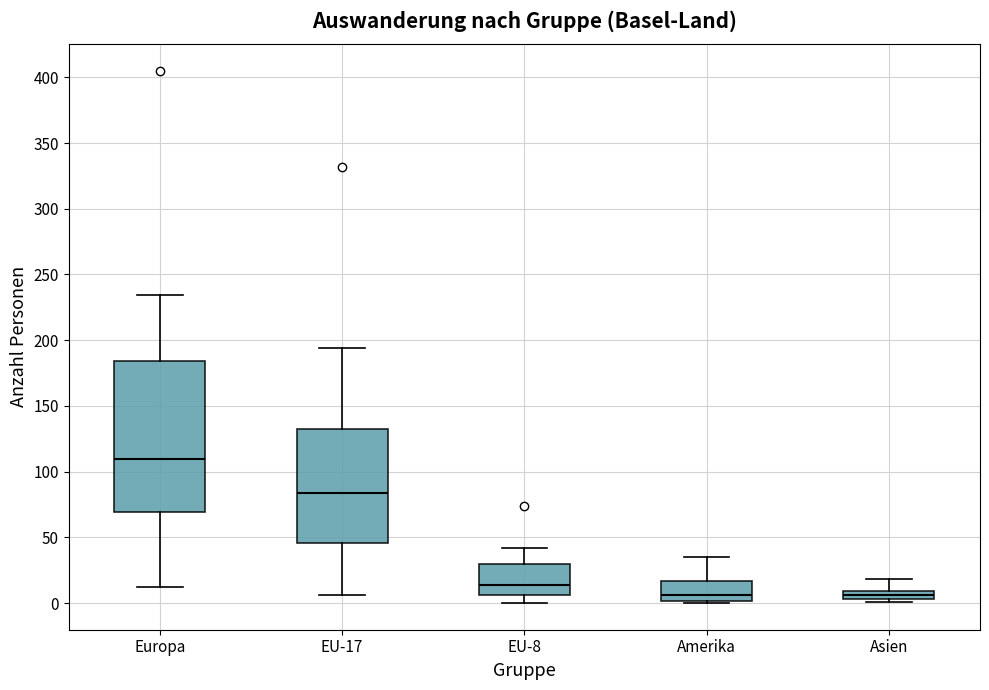

Where does the median line of the box for Europa sit on the y-axis? The values are not printed on the chart, so give them approximately, as read against the axis.

110